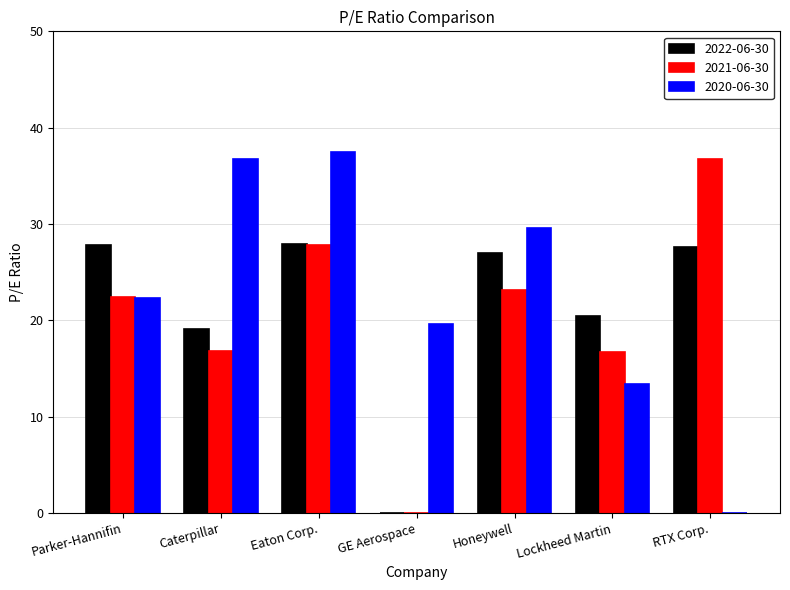

How many groups of bars are there?

7